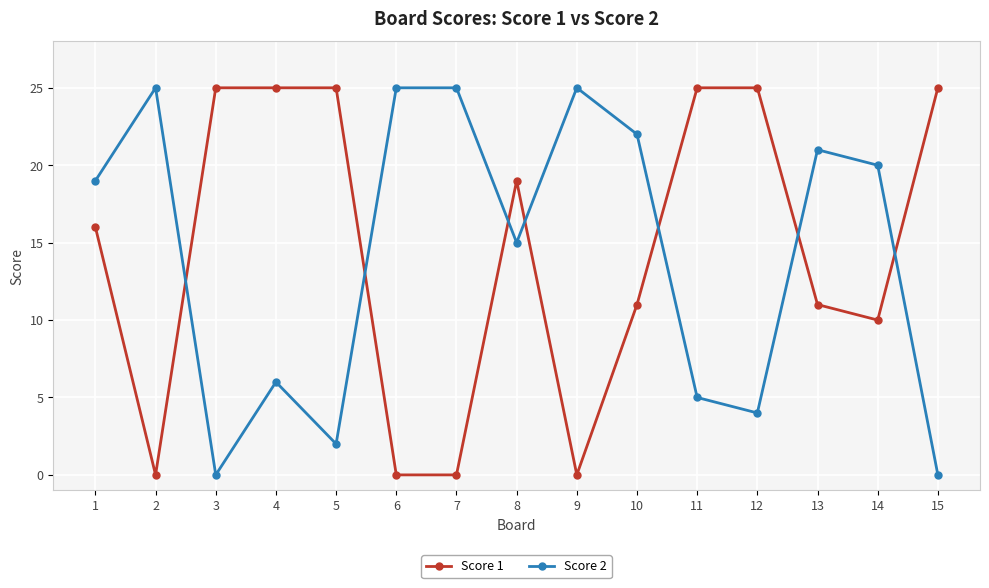

How many times do Score 2 and Score 1 cross each other?

7